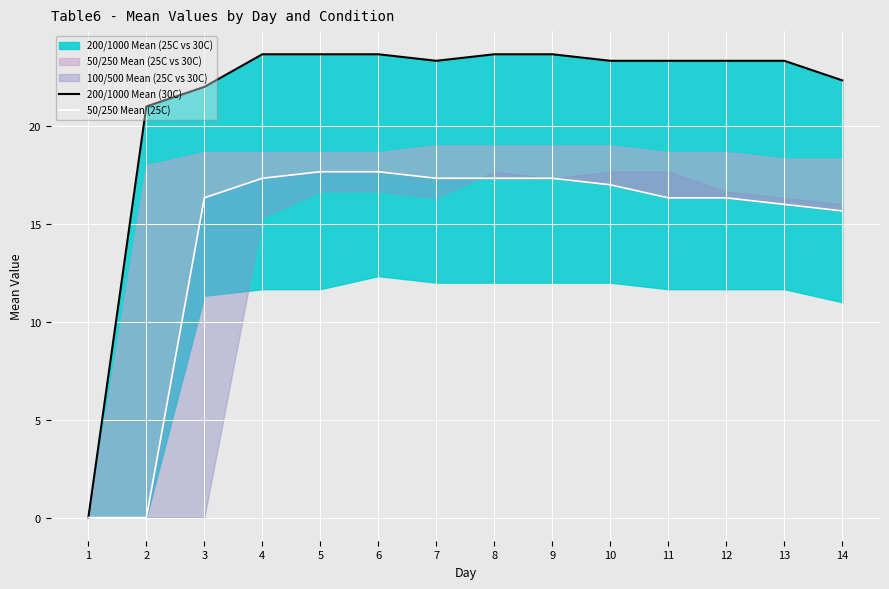

List the series in order of their overall mean, lowest first.

50/250 Mean (25C), 200/1000 Mean (30C)